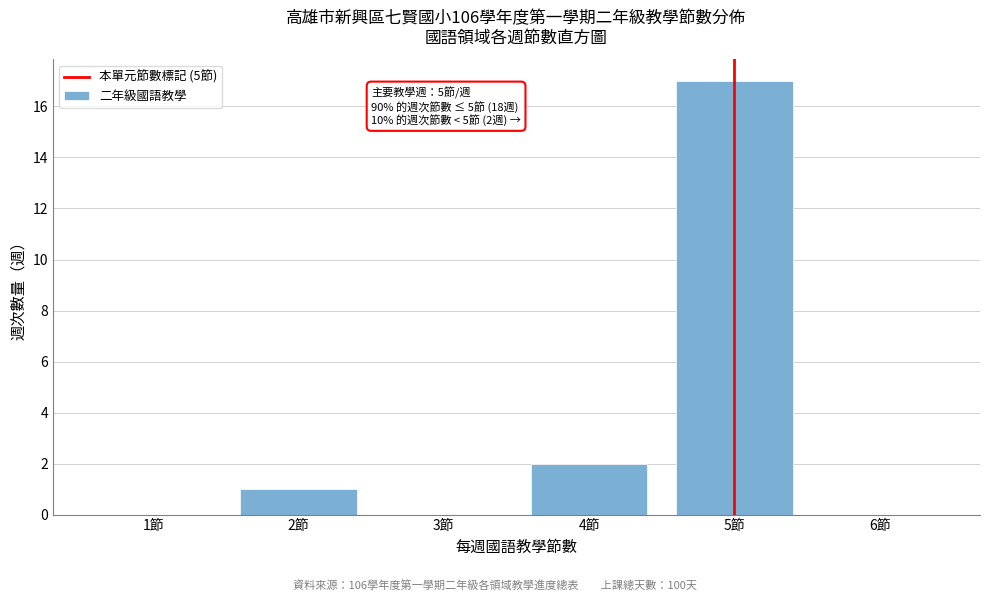

Reading right to left, extract all data points from this chart.

6節=0	5節=17	4節=2	3節=0	2節=1	1節=0